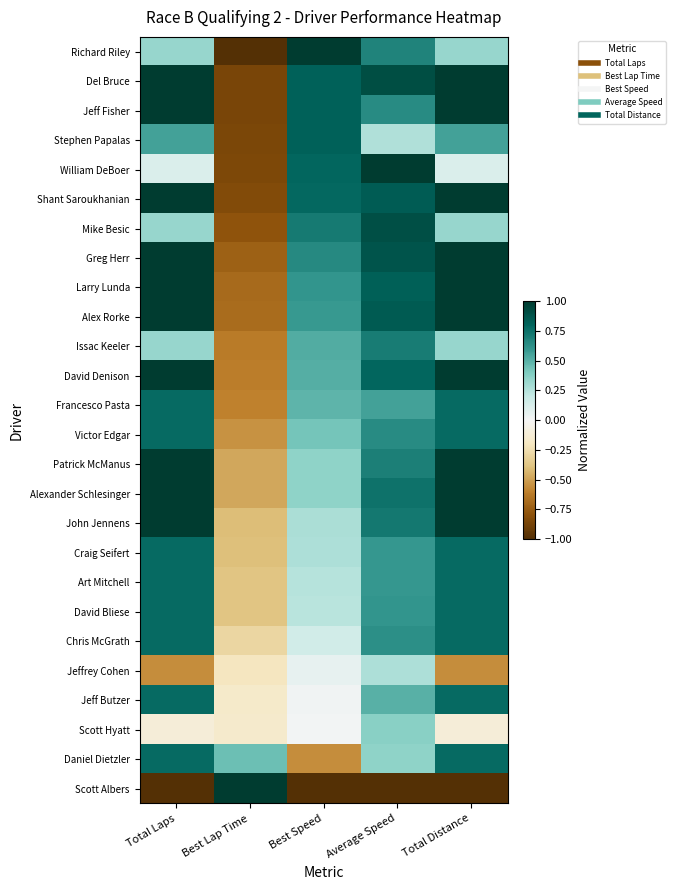

Reading left to right, what are all the values shown in this chart?

Richard Riley: Total Laps=0.3	Best Lap Time=-1.0	Best Speed=1.0	Average Speed=0.7	Total Distance=0.3
Del Bruce: Total Laps=1.0	Best Lap Time=-0.9	Best Speed=0.8	Average Speed=0.9	Total Distance=1.0
Jeff Fisher: Total Laps=1.0	Best Lap Time=-0.9	Best Speed=0.8	Average Speed=0.6	Total Distance=1.0
Stephen Papalas: Total Laps=0.6	Best Lap Time=-0.9	Best Speed=0.8	Average Speed=0.3	Total Distance=0.6
William DeBoer: Total Laps=0.1	Best Lap Time=-0.8	Best Speed=0.8	Average Speed=1.0	Total Distance=0.1
Shant Saroukhanian: Total Laps=1.0	Best Lap Time=-0.8	Best Speed=0.8	Average Speed=0.8	Total Distance=1.0
Mike Besic: Total Laps=0.3	Best Lap Time=-0.8	Best Speed=0.7	Average Speed=0.9	Total Distance=0.3
Greg Herr: Total Laps=1.0	Best Lap Time=-0.7	Best Speed=0.7	Average Speed=0.9	Total Distance=1.0
Larry Lunda: Total Laps=1.0	Best Lap Time=-0.7	Best Speed=0.6	Average Speed=0.8	Total Distance=1.0
Alex Rorke: Total Laps=1.0	Best Lap Time=-0.7	Best Speed=0.6	Average Speed=0.8	Total Distance=1.0
Issac Keeler: Total Laps=0.3	Best Lap Time=-0.6	Best Speed=0.5	Average Speed=0.7	Total Distance=0.3
David Denison: Total Laps=1.0	Best Lap Time=-0.6	Best Speed=0.5	Average Speed=0.8	Total Distance=1.0
Francesco Pasta: Total Laps=0.8	Best Lap Time=-0.6	Best Speed=0.5	Average Speed=0.6	Total Distance=0.8
Victor Edgar: Total Laps=0.8	Best Lap Time=-0.5	Best Speed=0.4	Average Speed=0.6	Total Distance=0.8
Patrick McManus: Total Laps=1.0	Best Lap Time=-0.5	Best Speed=0.4	Average Speed=0.7	Total Distance=1.0
Alexander Schlesinger: Total Laps=1.0	Best Lap Time=-0.5	Best Speed=0.4	Average Speed=0.7	Total Distance=1.0
John Jennens: Total Laps=1.0	Best Lap Time=-0.4	Best Speed=0.3	Average Speed=0.7	Total Distance=1.0
Craig Seifert: Total Laps=0.8	Best Lap Time=-0.4	Best Speed=0.3	Average Speed=0.6	Total Distance=0.8
Art Mitchell: Total Laps=0.8	Best Lap Time=-0.4	Best Speed=0.2	Average Speed=0.6	Total Distance=0.8
David Bliese: Total Laps=0.8	Best Lap Time=-0.4	Best Speed=0.2	Average Speed=0.6	Total Distance=0.8
Chris McGrath: Total Laps=0.8	Best Lap Time=-0.3	Best Speed=0.2	Average Speed=0.6	Total Distance=0.8
Jeffrey Cohen: Total Laps=-0.6	Best Lap Time=-0.2	Best Speed=0.1	Average Speed=0.3	Total Distance=-0.6
Jeff Butzer: Total Laps=0.8	Best Lap Time=-0.2	Best Speed=0.0	Average Speed=0.5	Total Distance=0.8
Scott Hyatt: Total Laps=-0.1	Best Lap Time=-0.2	Best Speed=0.0	Average Speed=0.4	Total Distance=-0.1
Daniel Dietzler: Total Laps=0.8	Best Lap Time=0.4	Best Speed=-0.6	Average Speed=0.4	Total Distance=0.8
Scott Albers: Total Laps=-1.0	Best Lap Time=1.0	Best Speed=-1.0	Average Speed=-1.0	Total Distance=-1.0